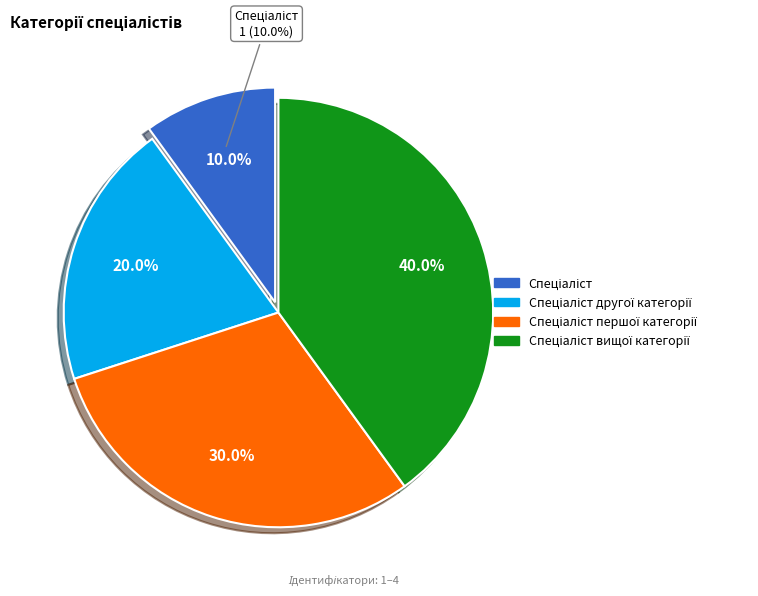

Rank the categories by value from lowest to highest.

Спеціаліст, Спеціаліст другої категорії, Спеціаліст першої категорії, Спеціаліст вищої категорії